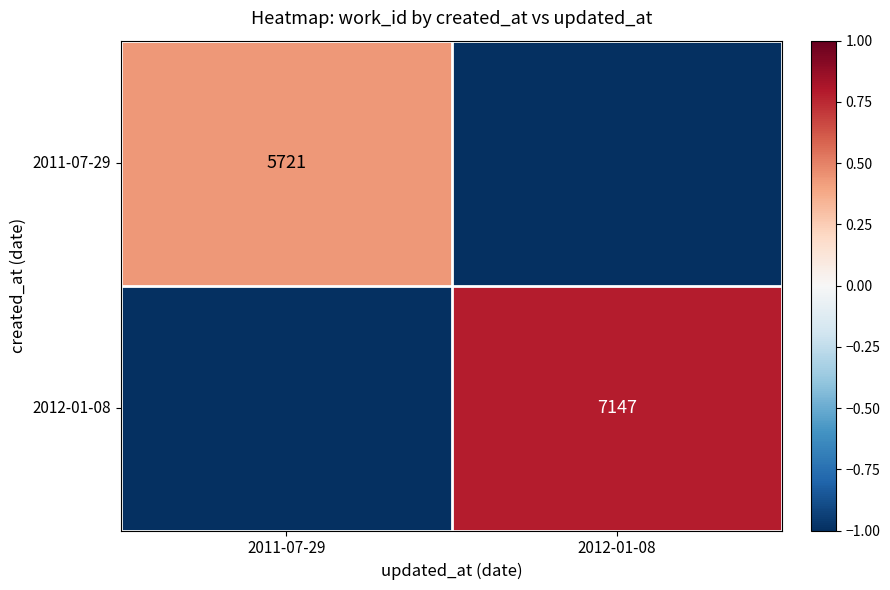

The 2012-01-08 series shows 1753 at 2012-01-08. True or false?

False